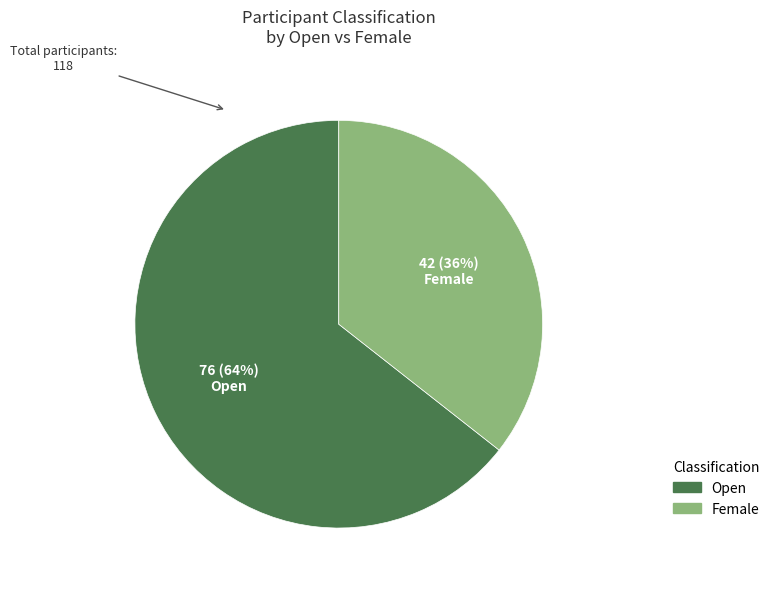

What is the majority slice?

Open